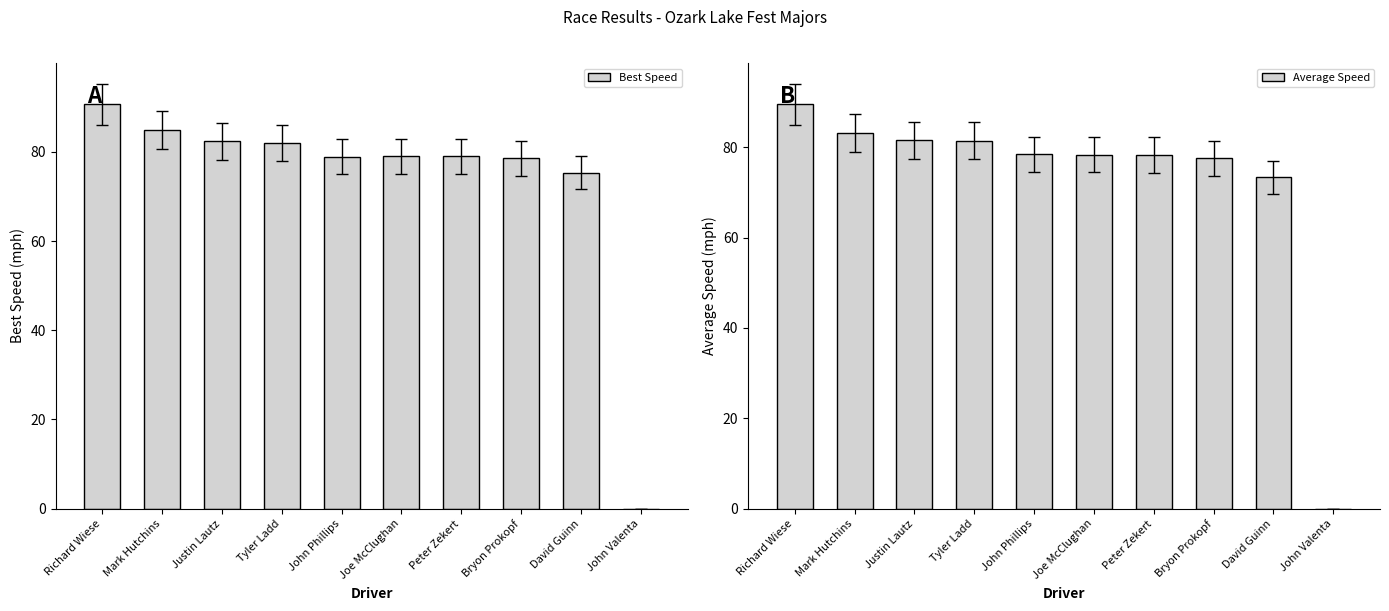

The value of Best Speed at Mark Hutchins is 113.4. True or false?

False